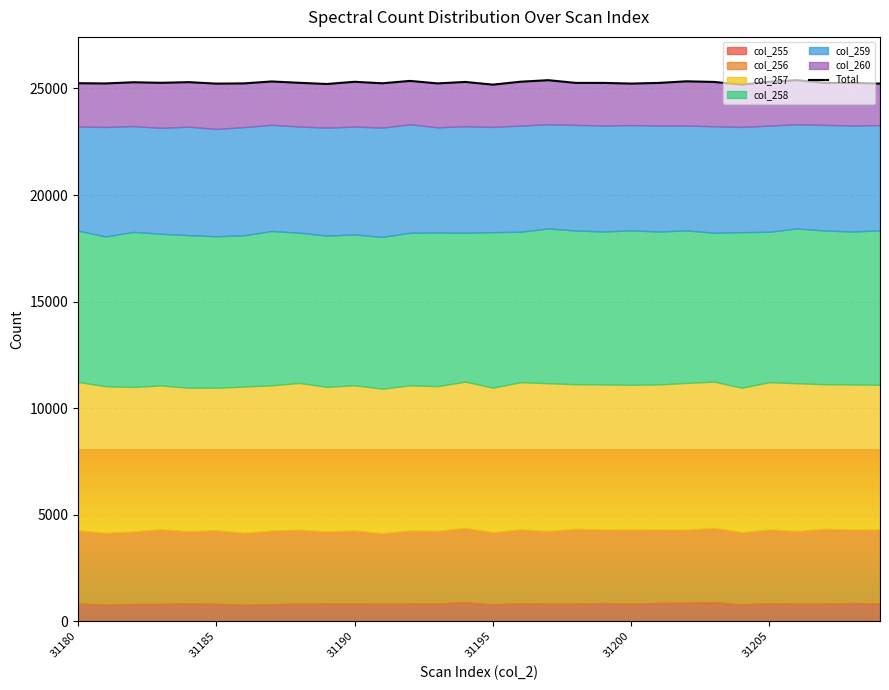

The chart shows a value of 43430 at 21. True or false?

False